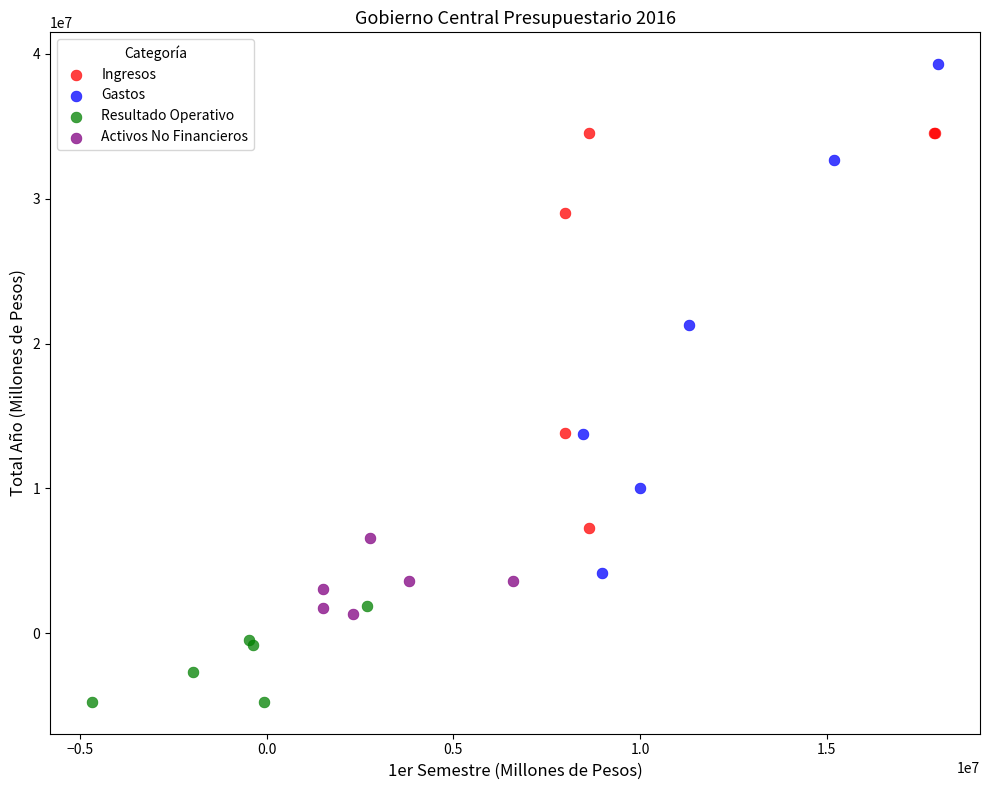

Which series reaches the maximum Y coordinate?

Gastos